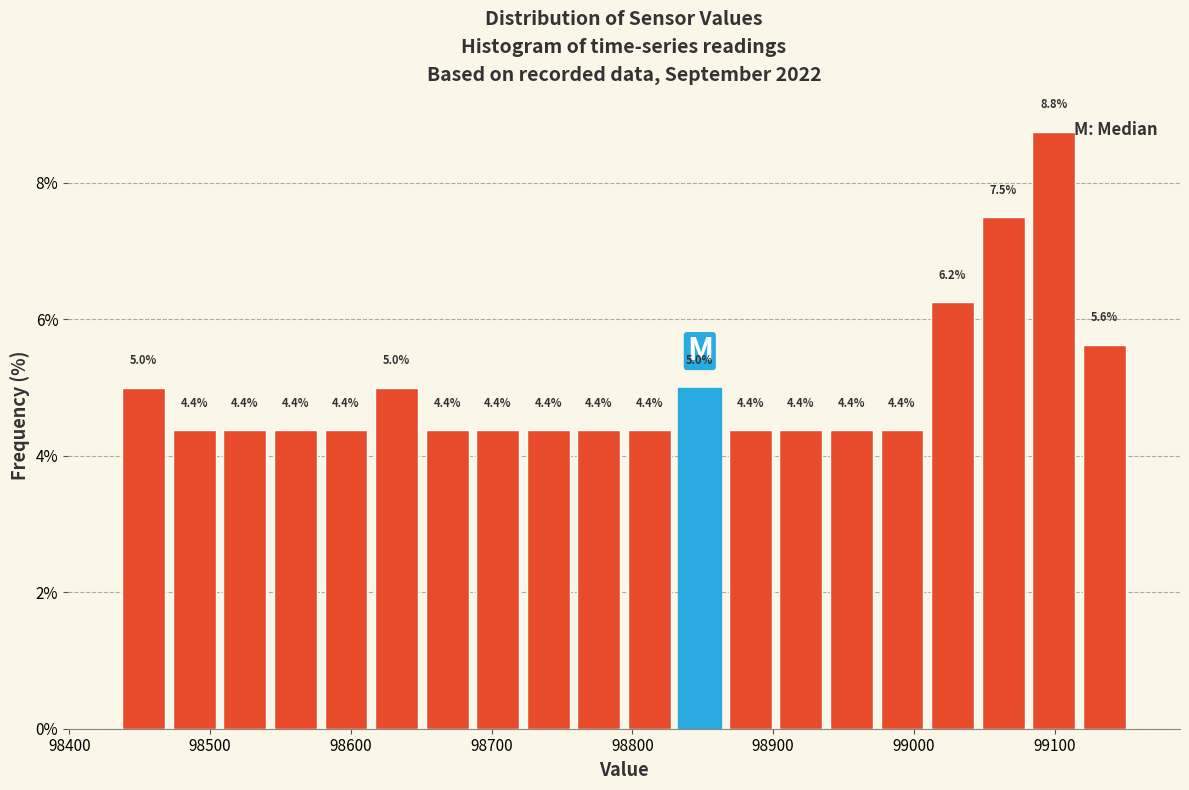

Read against the x-axis, roughly where is the centre of the tallest bar?

99100